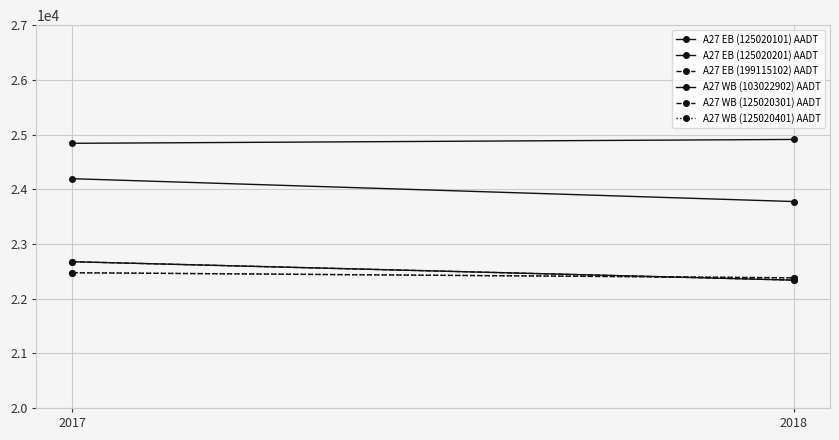

What are all the series names shown in the legend?

A27 EB (125020101) AADT, A27 EB (125020201) AADT, A27 EB (199115102) AADT, A27 WB (103022902) AADT, A27 WB (125020301) AADT, A27 WB (125020401) AADT